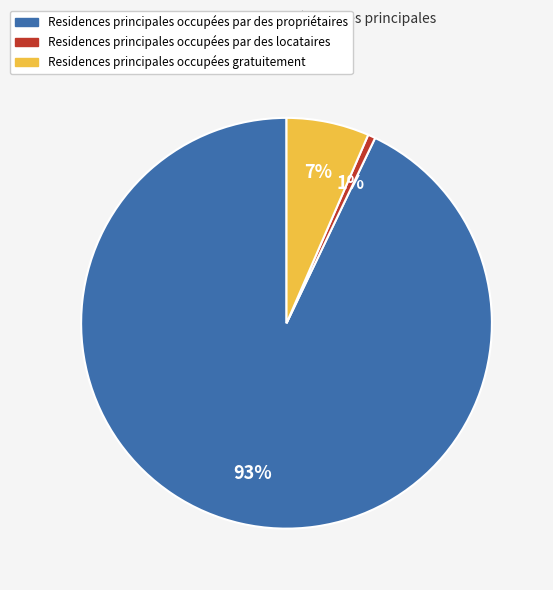

To the nearest percent, what is the average slice percentage?

33%